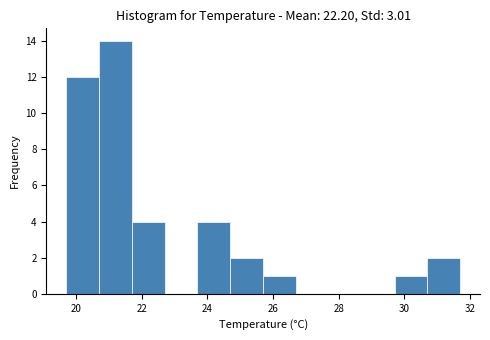

Reading left to right, transcribe this chart: for each bar, give the range it covers on the x-axis and its height. Neither the bar edges nor the heights are printed on the chart, so give them approximately, as read against the axes.

19.7 to 20.7: 12
20.7 to 21.7: 14
21.7 to 22.7: 4
22.7 to 23.7: 0
23.7 to 24.7: 4
24.7 to 25.7: 2
25.7 to 26.7: 1
26.7 to 27.7: 0
27.7 to 28.7: 0
28.7 to 29.7: 0
29.7 to 30.7: 1
30.7 to 31.7: 2